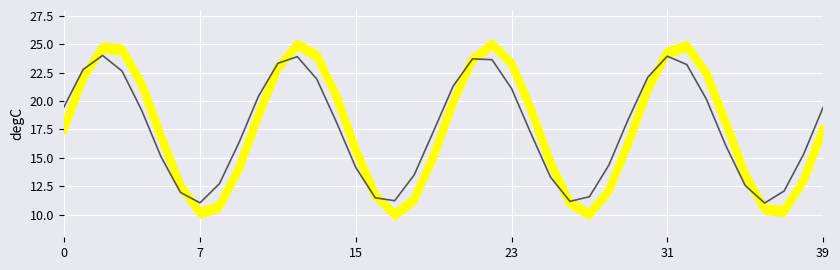

Where is the data nearest to the value 17?

24